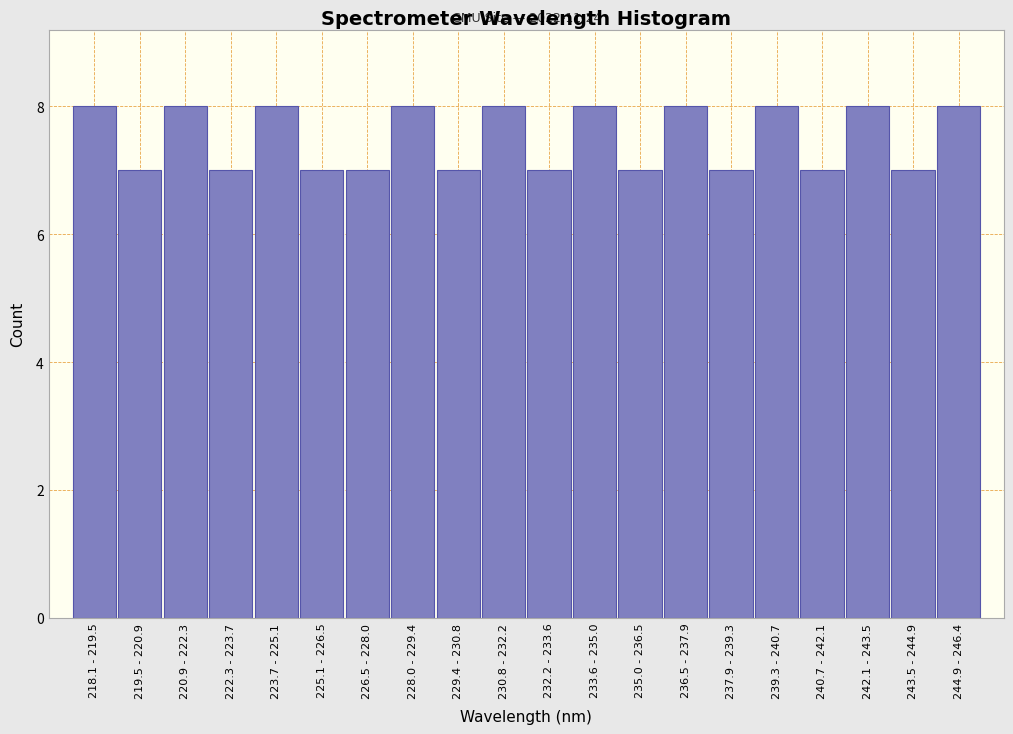

Reading left to right, list all the values displayed in this chart.

8	7	8	7	8	7	7	8	7	8	7	8	7	8	7	8	7	8	7	8